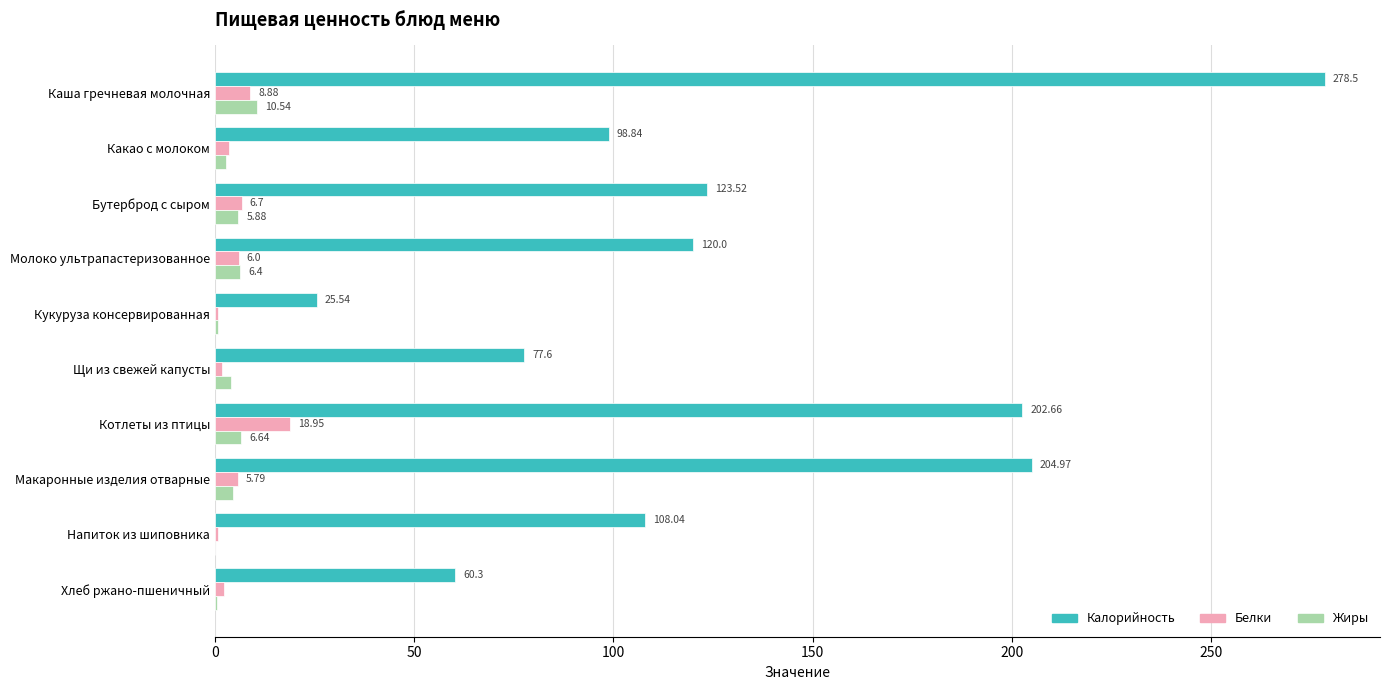

What is the sum of all Жиры values?

41.9